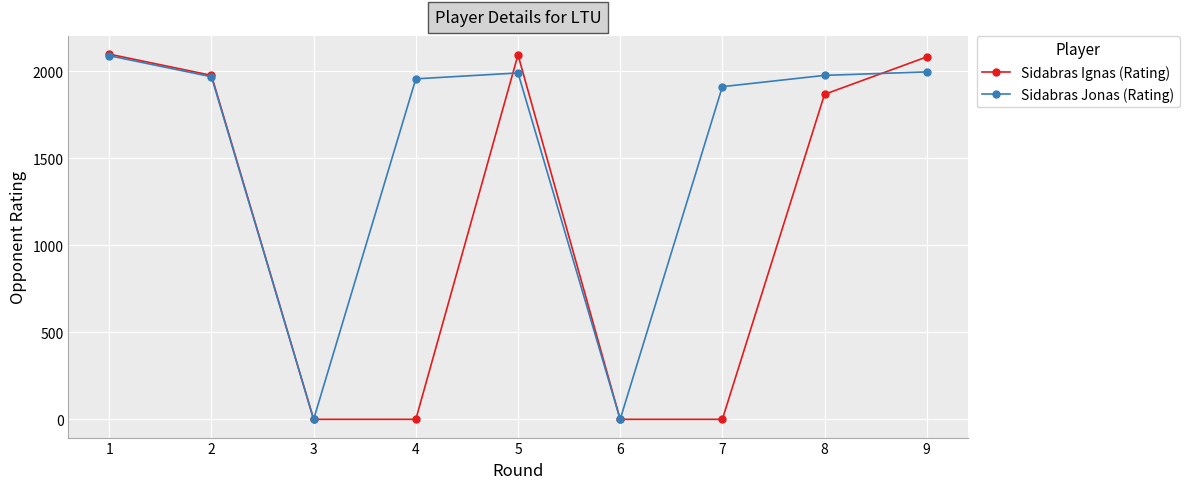

What is the value of the Sidabras Jonas (Rating) point at the 5th from the left?

1991